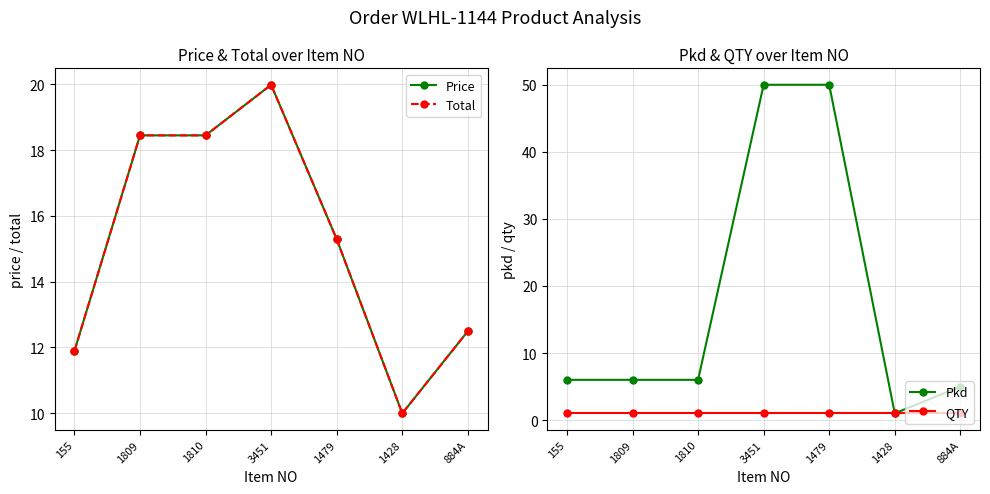

In Total, how many points are lower than both neighbors (excluding endpoints)?

1